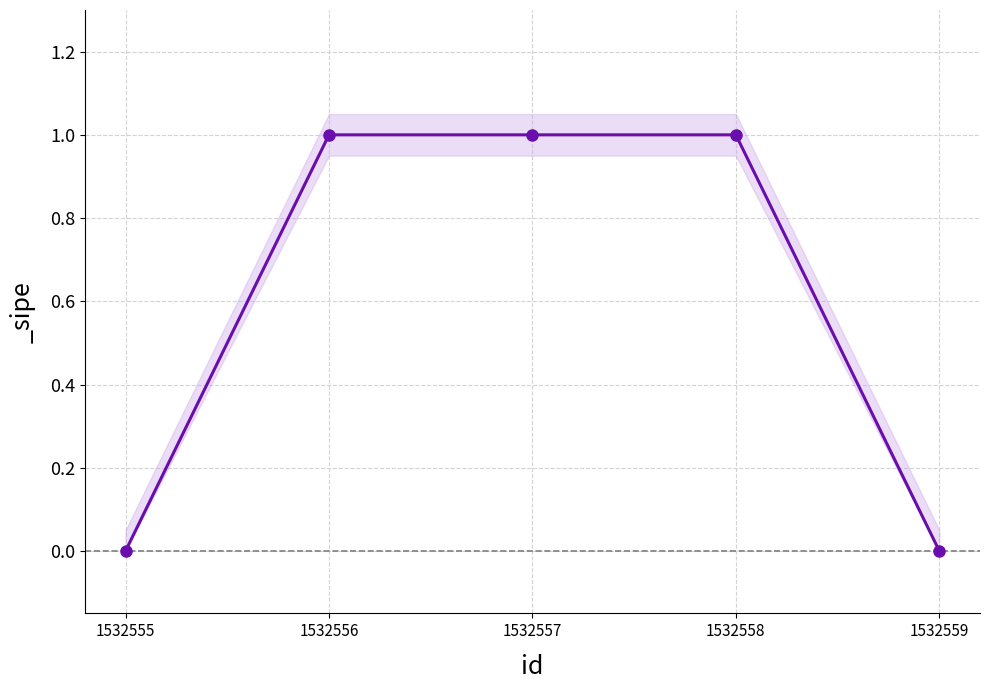

What is the change in value from 1532555 to 1532556?

+1